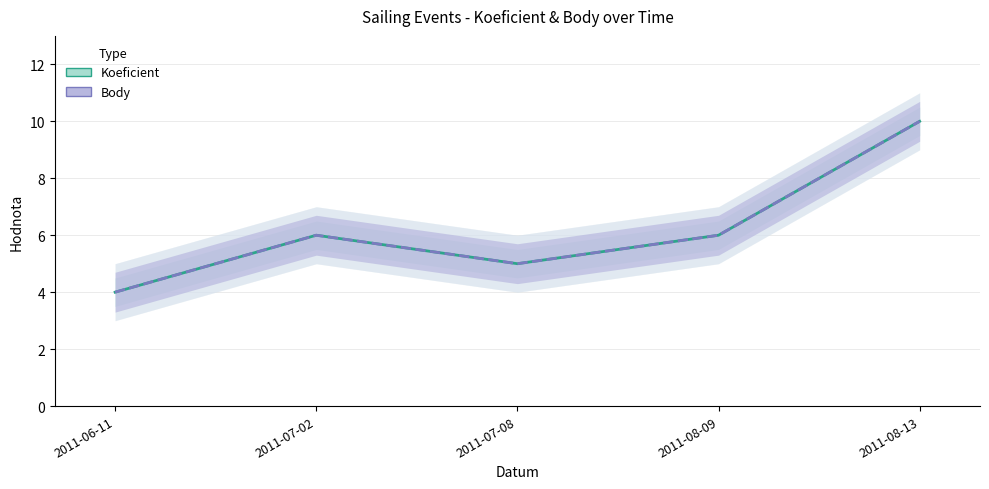

At which label is Body closest to 7?

2011-07-02